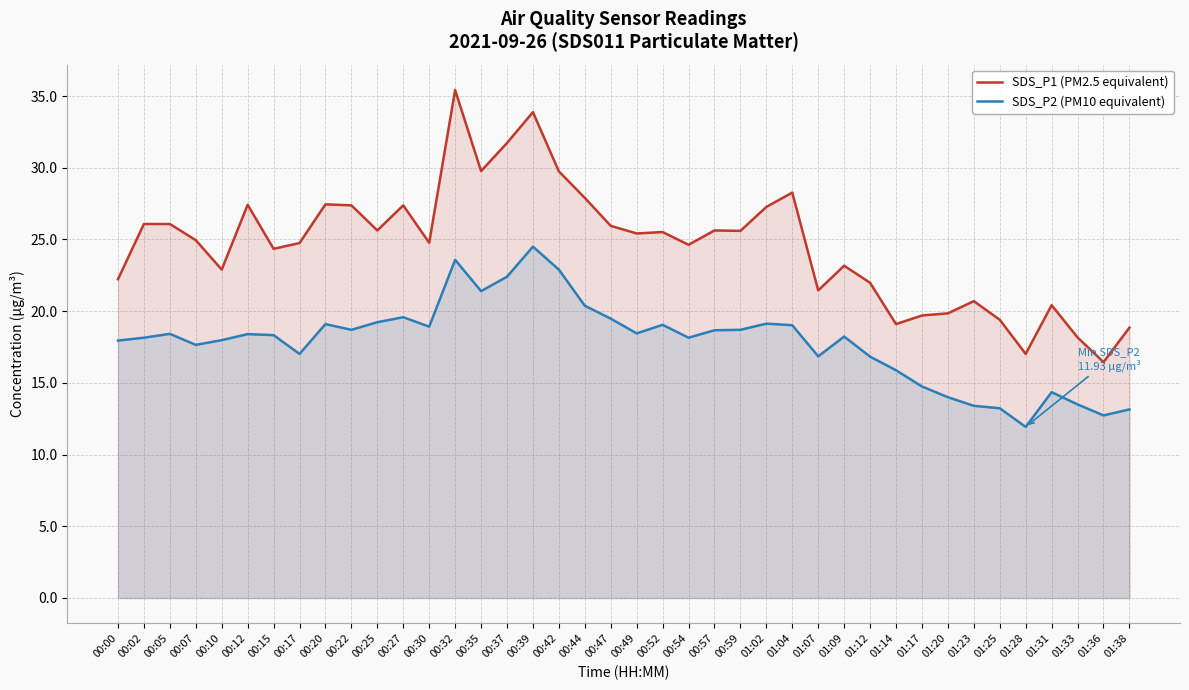

Which category has the lowest value in the SDS_P1 (PM2.5 equivalent) series?

01:36